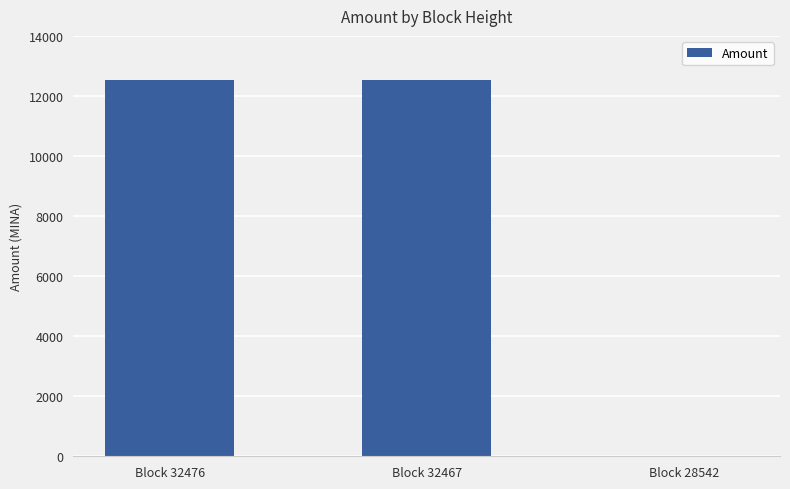

The chart shows a value of 12546.4 at Block 32476. True or false?

True